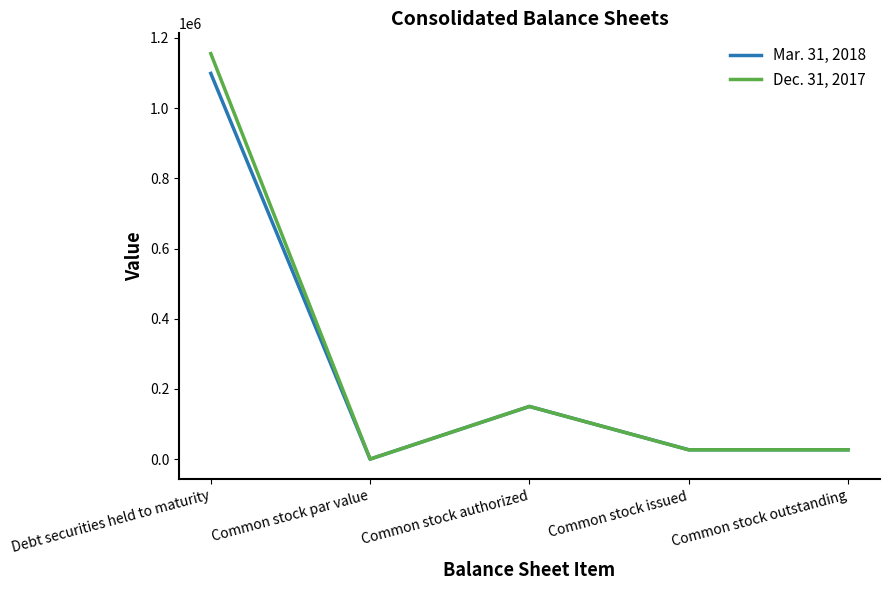

What are all the series names shown in the legend?

Mar. 31, 2018, Dec. 31, 2017